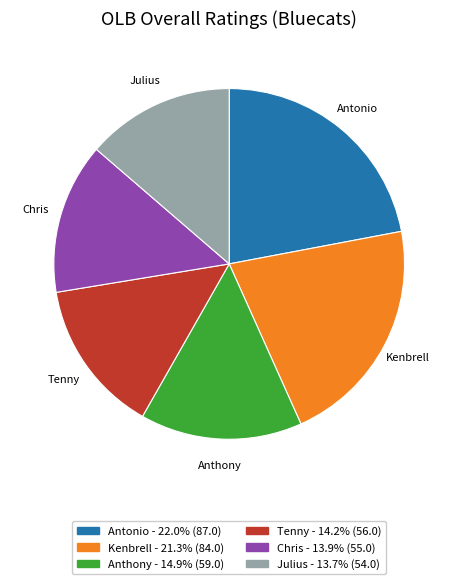

Is the sum of Antonio and Tenny greater than half?

No